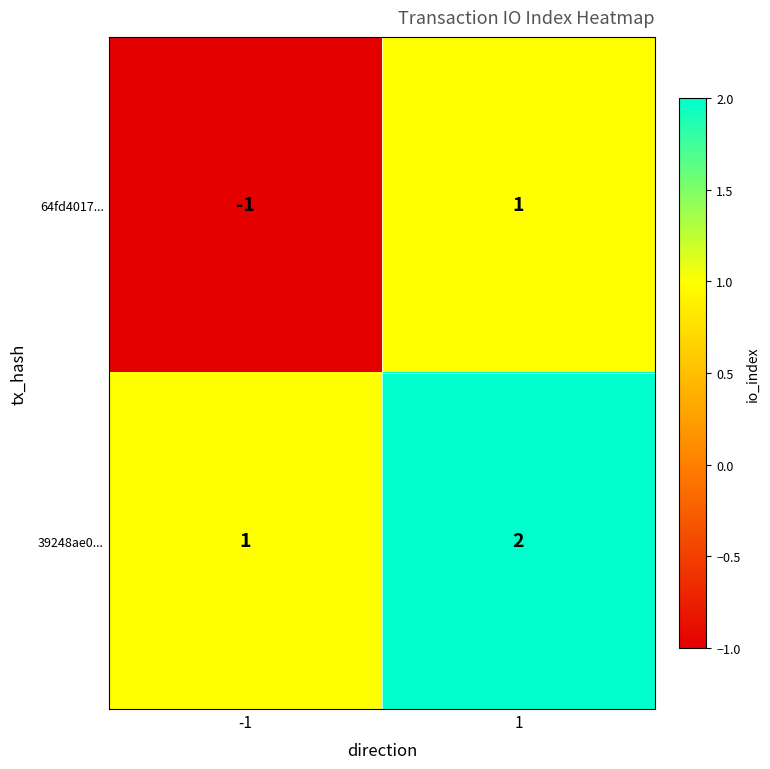

Which series has the largest total across all categories?

39248ae0...